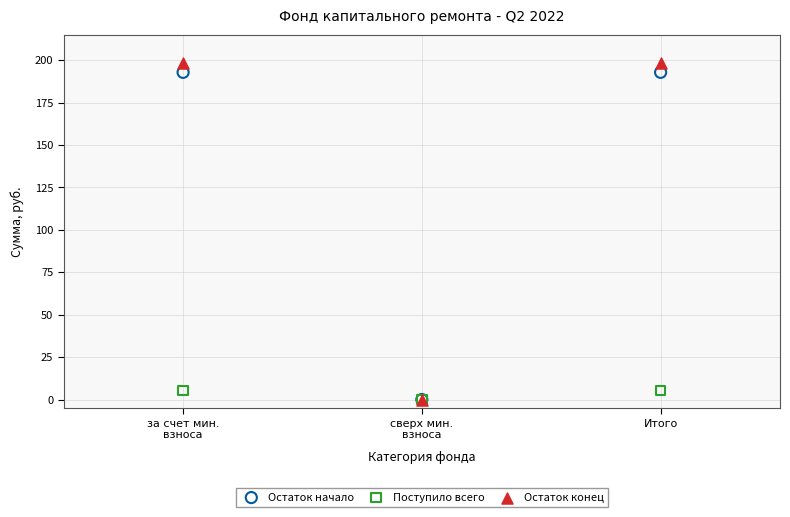

What are all the series names shown in the legend?

Остаток начало, Поступило всего, Остаток конец